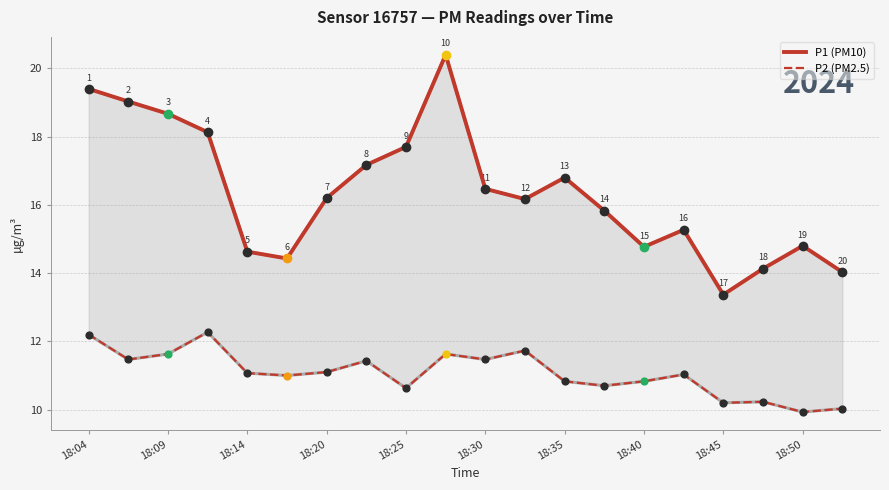

Which series contains the lowest Y value?

P2 (PM2.5)